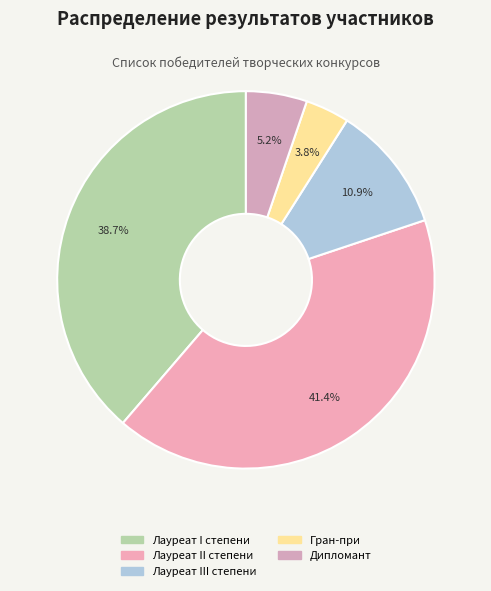

What is the ratio of the value at Гран-при to the value at Дипломант?

0.7